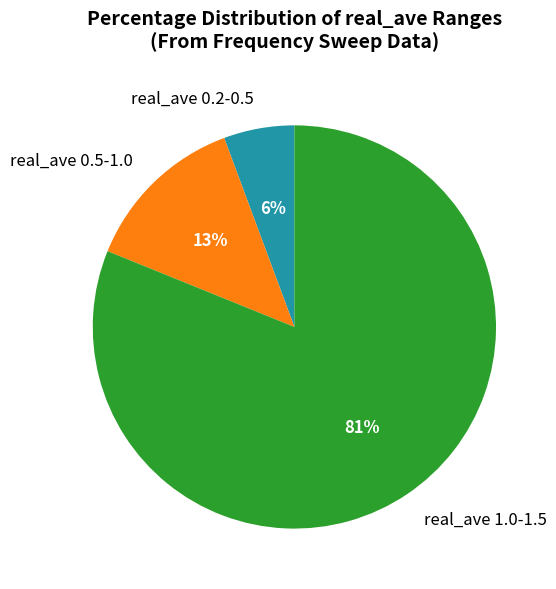

What percentage is the real_ave 0.5-1.0 slice, to the nearest percent?

13%